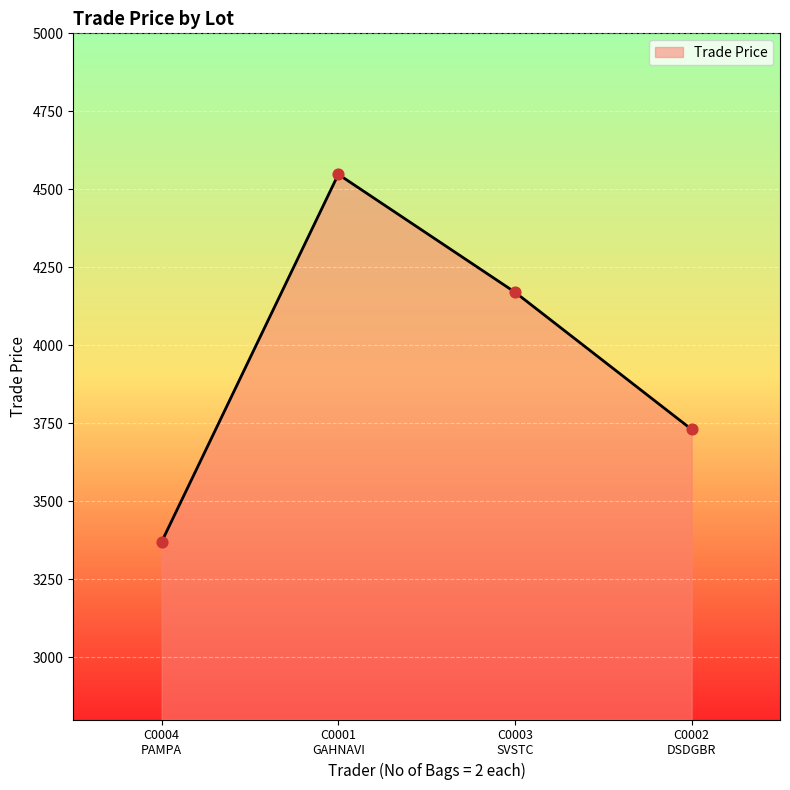

What is the change in value from C0003
SVSTC to C0002
DSDGBR?

-440.0